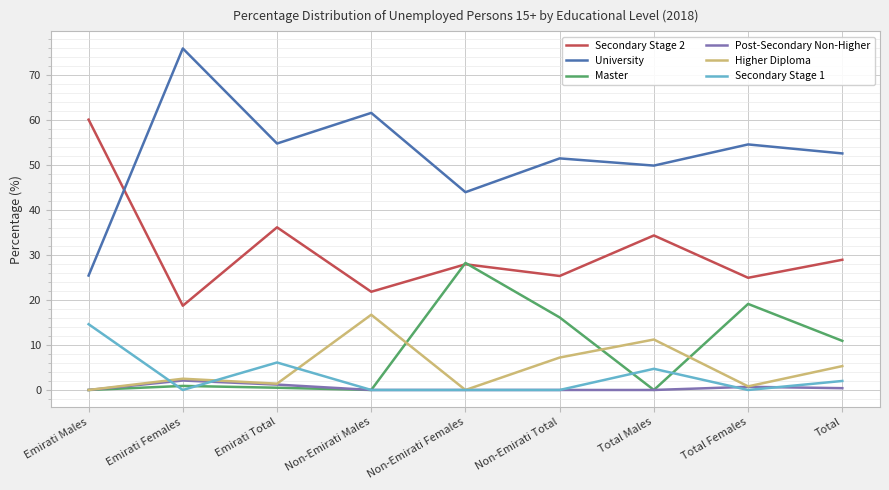

What is the highest value of the Higher Diploma series?

16.7